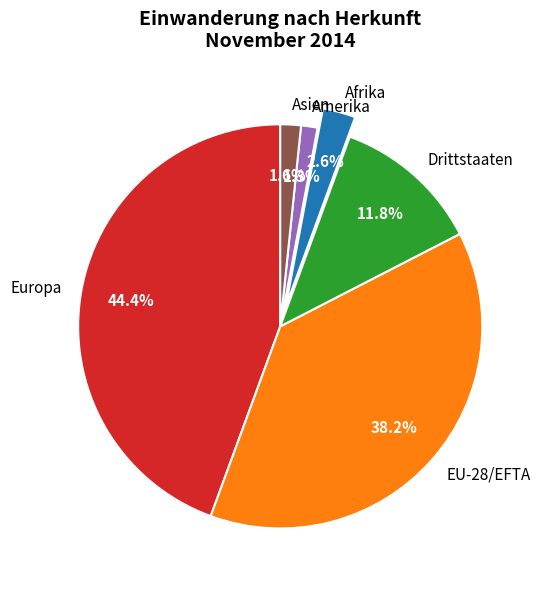

Is it true that Drittstaaten is 12% of the pie?

True